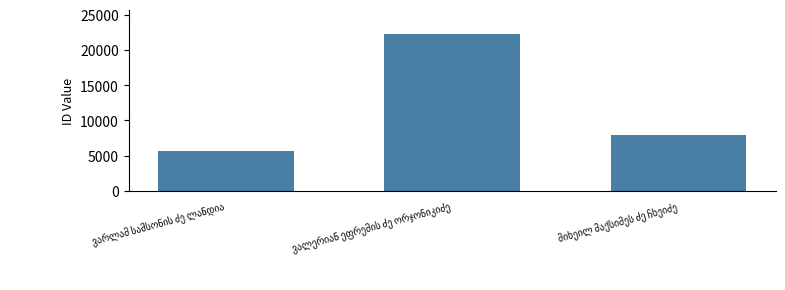

Does the chart contain any negative values?

No